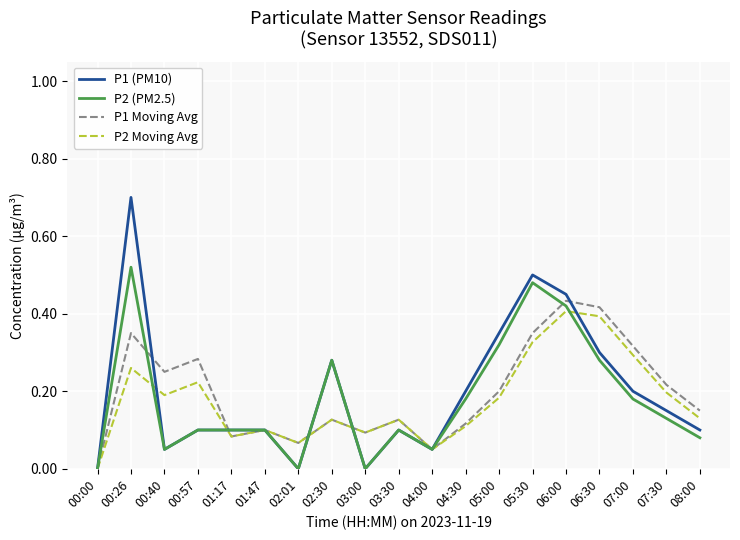

Which series has the widest spread of values?

P1 (PM10)